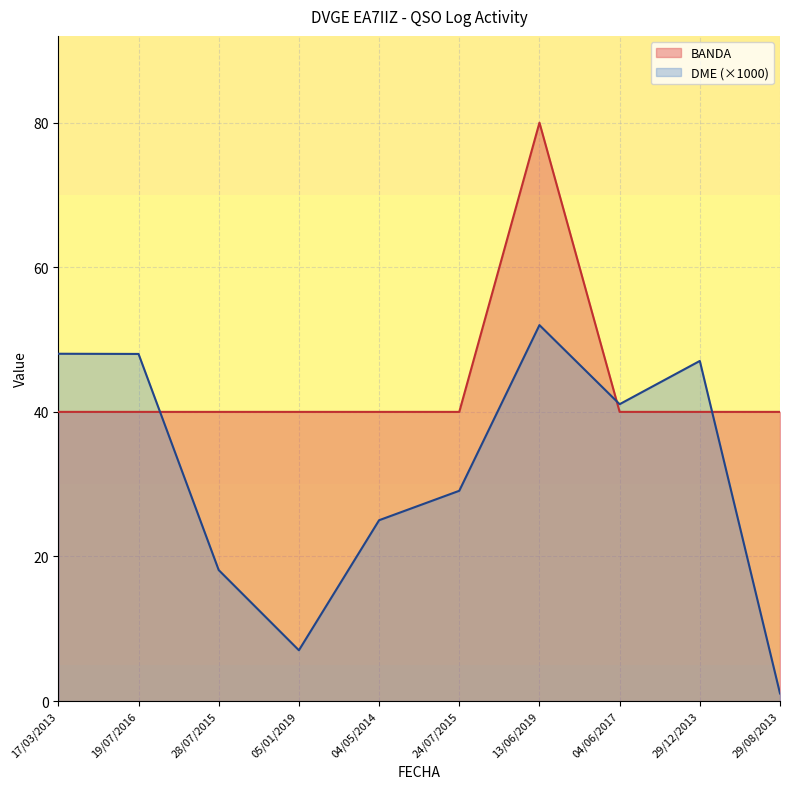

Rank the series by their maximum value, from lowest to highest.

DME (×1000), BANDA